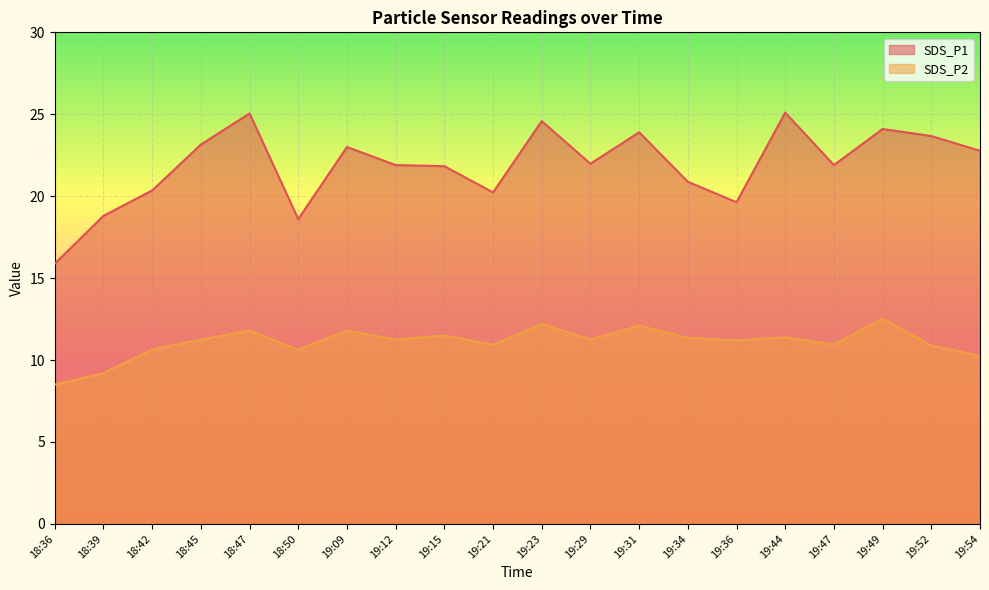

True or false: SDS_P2 and SDS_P1 cross at least once.

False